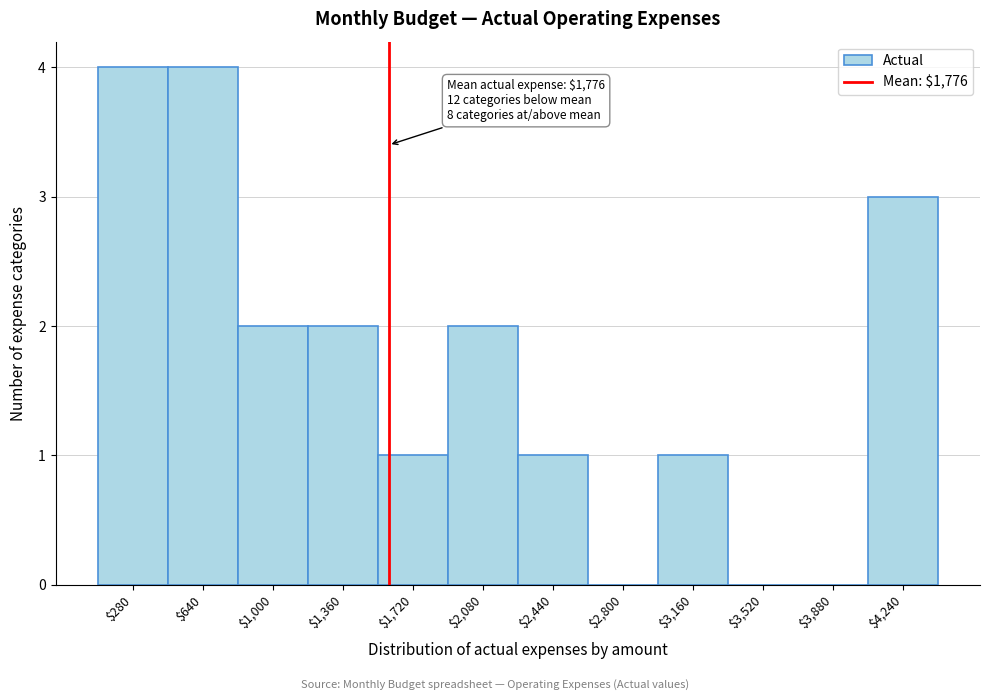

The value at $1,000 is 2. True or false?

True